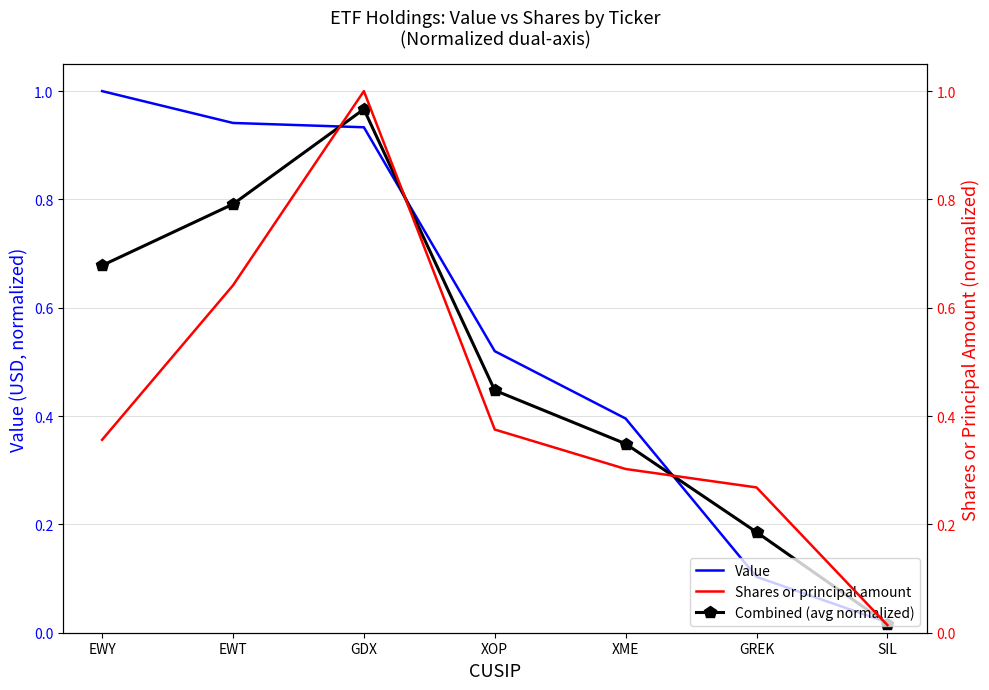

Between EWY and XME, which is larger?

EWY